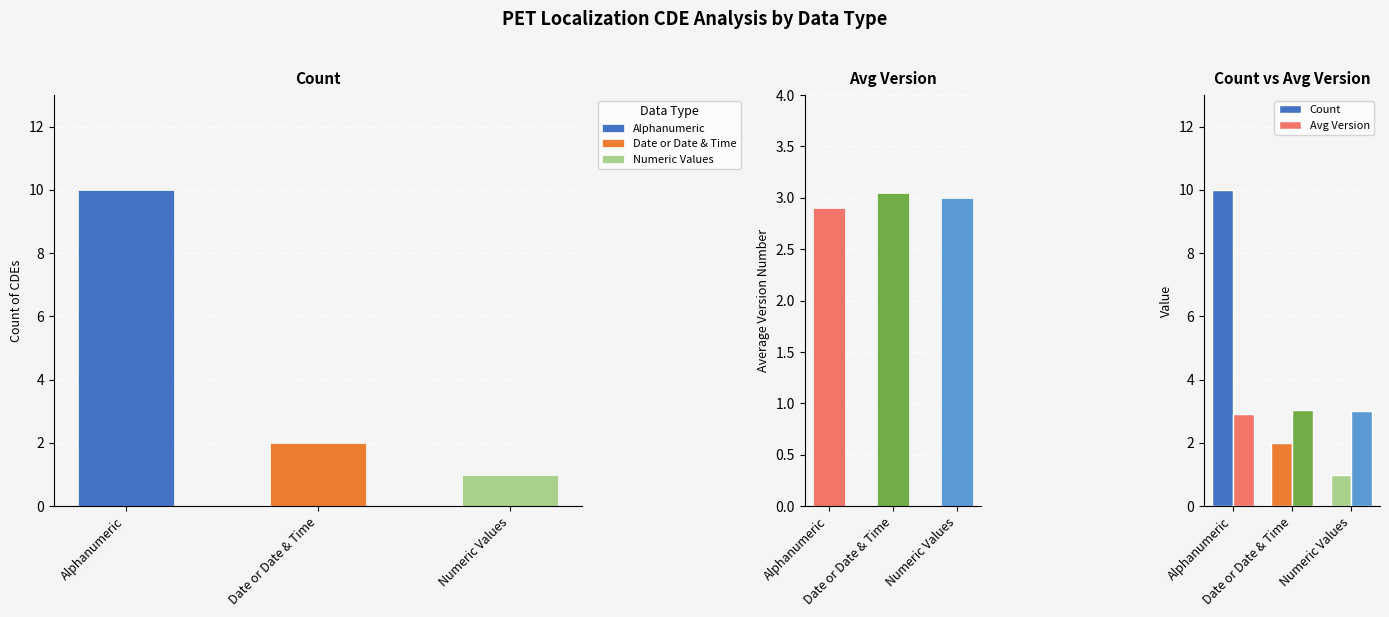

True or false: Count has a value of 0.7 at Date or Date & Time.

False